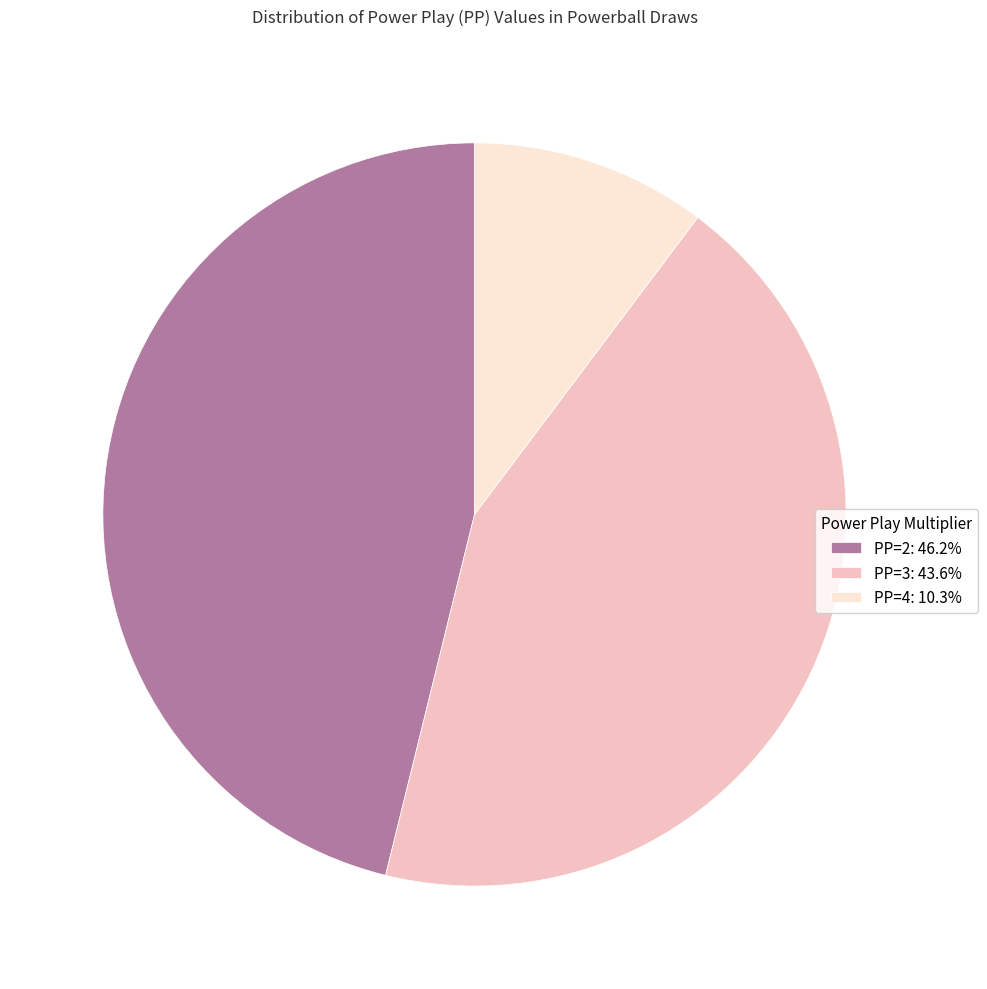

Does any single category account for the majority?

No